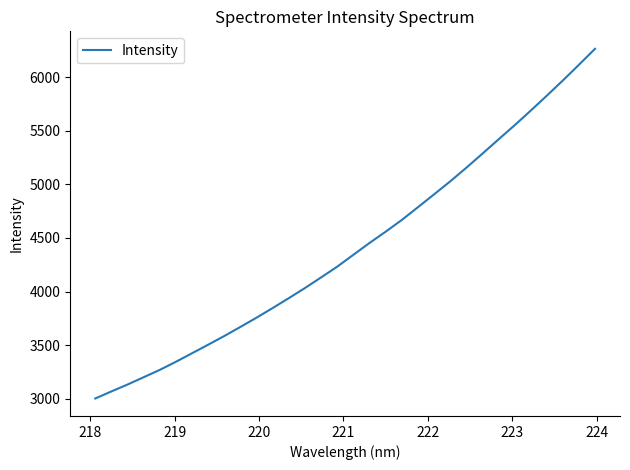

What is the smallest value displayed?

3003.0